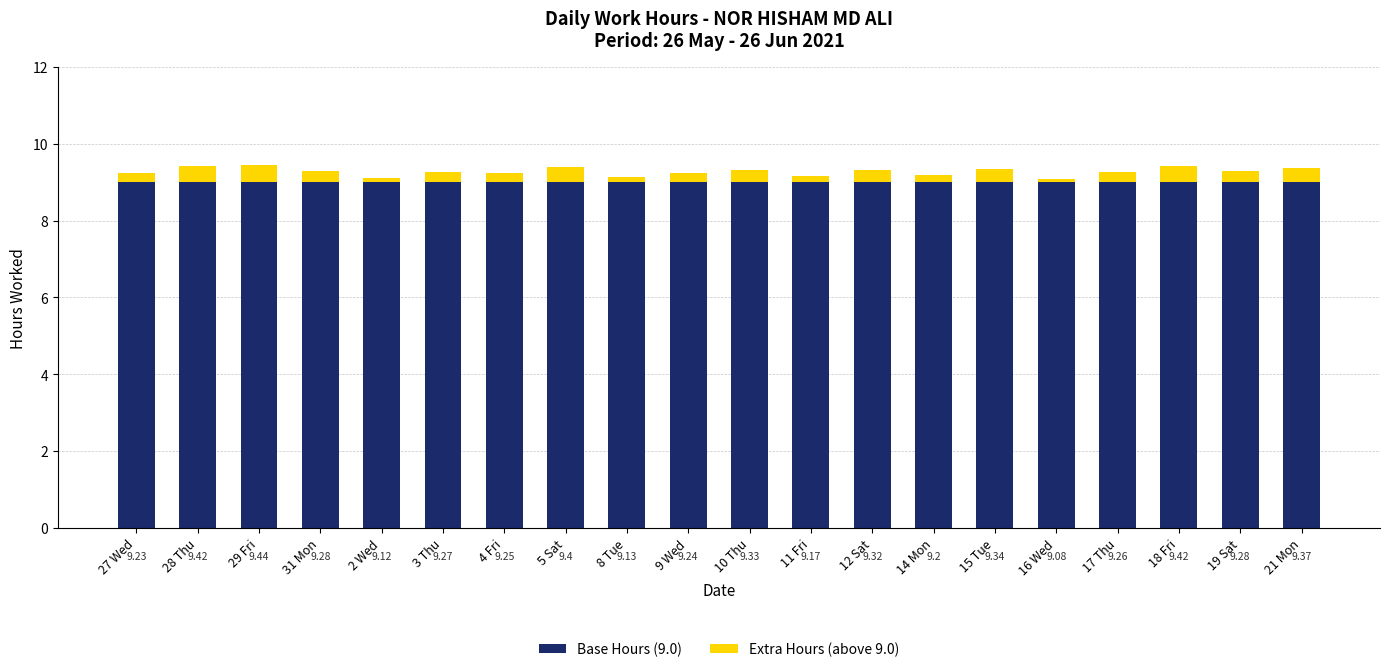

Are the bars grouped side by side (vs. stacked)?

No